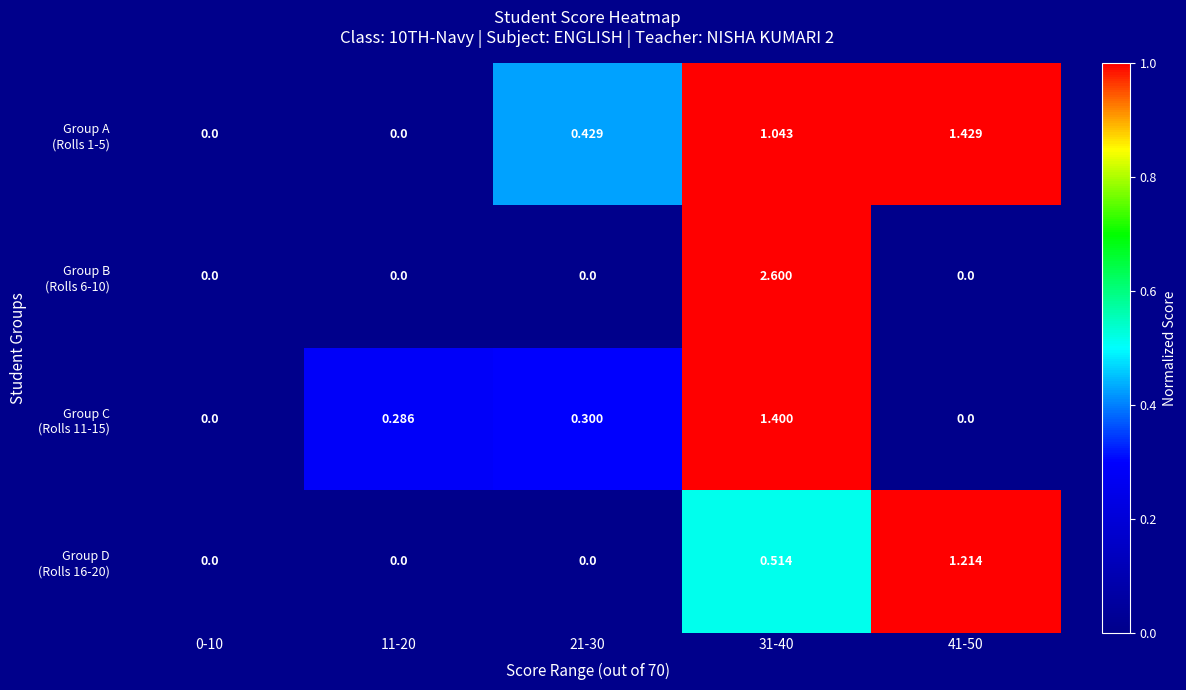

At which category is the sum across all series the highest?

31-40